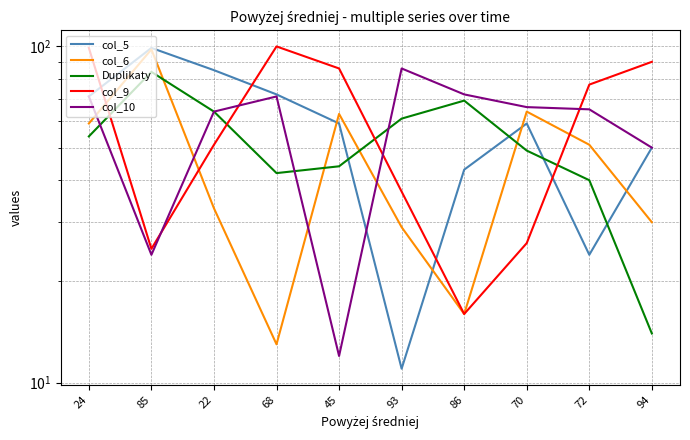

Reading right to left, extract all data points from this chart.

col_5: 94=50	72=24	70=59	86=43	93=11	45=59	68=72	22=85	85=99	24=71
col_6: 94=30	72=51	70=64	86=16	93=29	45=63	68=13	22=33	85=98	24=59
Duplikaty: 94=14	72=40	70=49	86=69	93=61	45=44	68=42	22=64	85=84	24=54
col_9: 94=90	72=77	70=26	86=16	93=37	45=86	68=100	22=51	85=25	24=99
col_10: 94=50	72=65	70=66	86=72	93=86	45=12	68=71	22=64	85=24	24=71